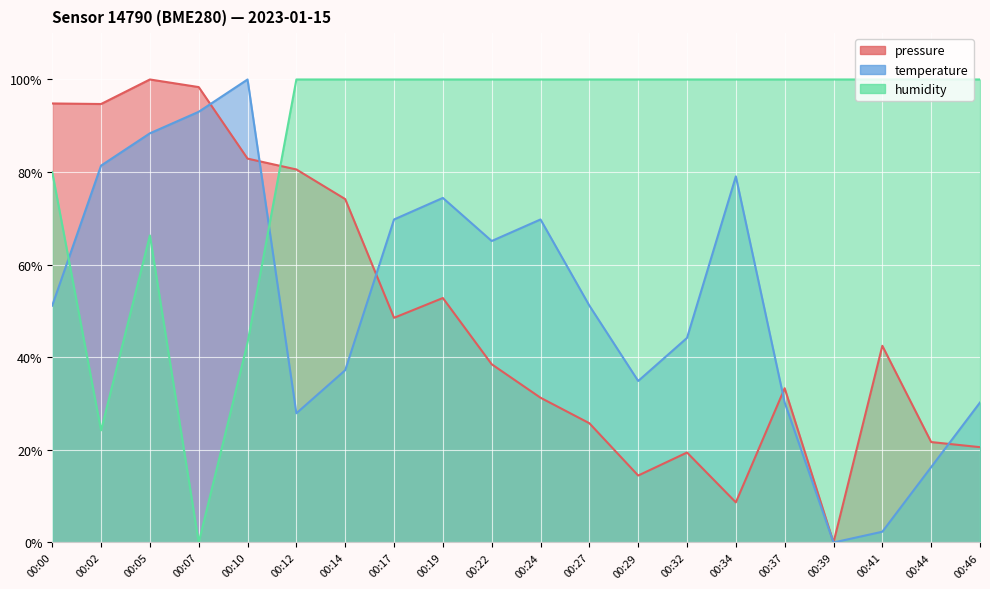

After their last crossing, which series has the higher values: pressure or humidity?

humidity